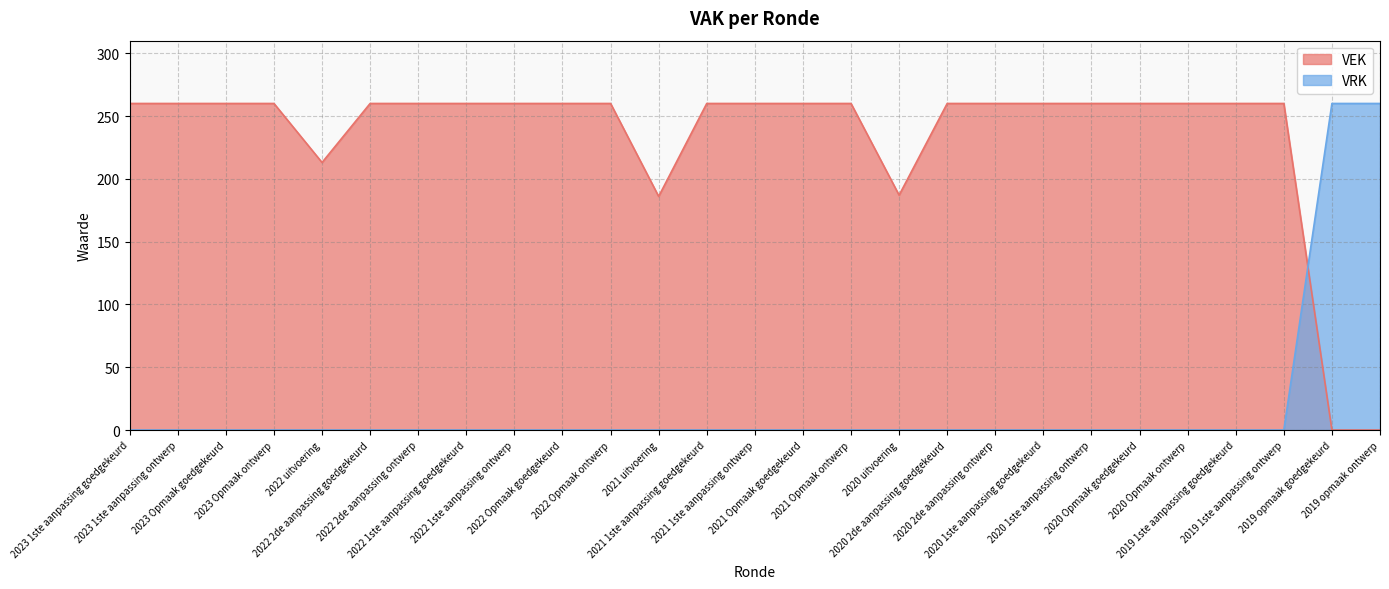

Which series ends up on top after the final intersection of VRK and VEK?

VRK